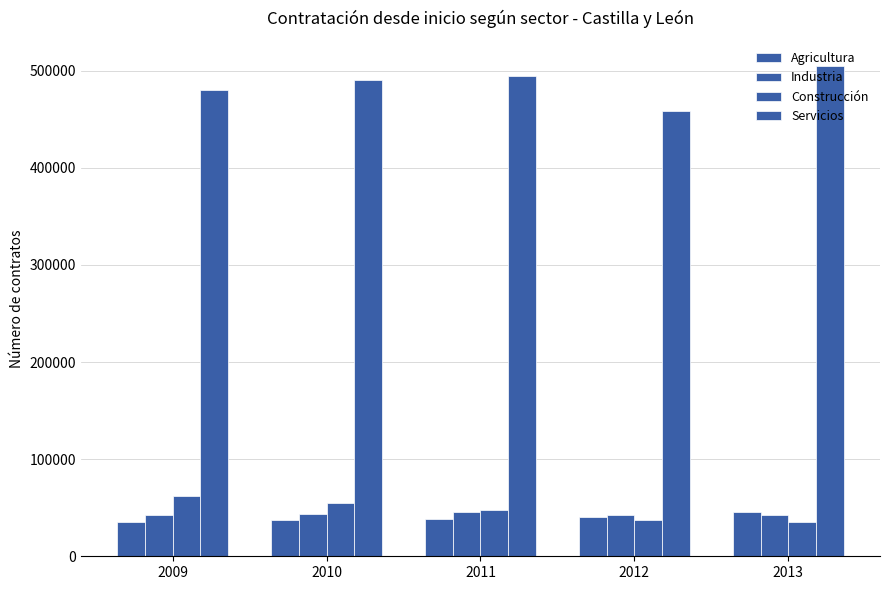

What is the average value of the Servicios series?

485962